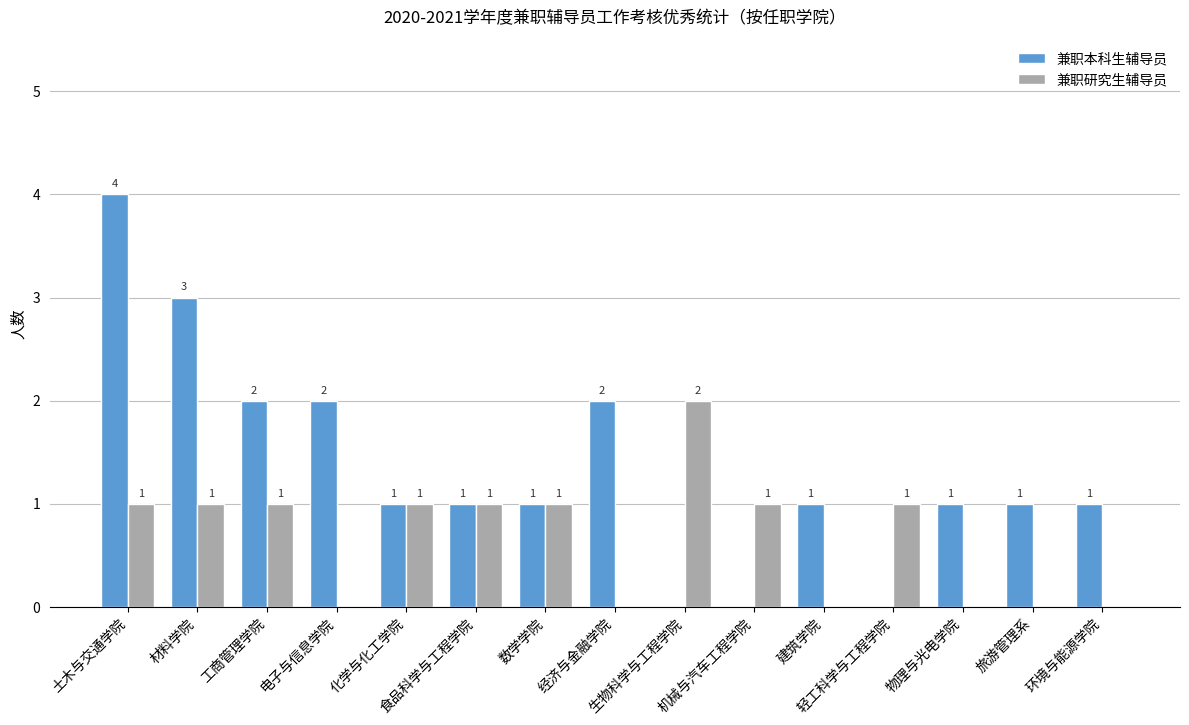

Reading left to right, transcribe all the data shown in this chart.

兼职本科生辅导员: 4	3	2	2	1	1	1	2	0	0	1	0	1	1	1
兼职研究生辅导员: 1	1	1	0	1	1	1	0	2	1	0	1	0	0	0